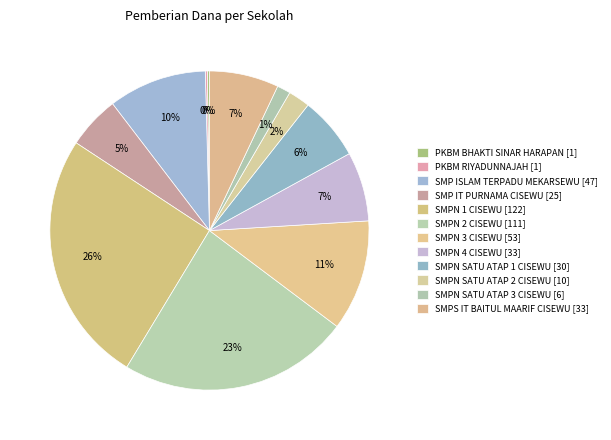

Which category has the biggest portion of the pie?

SMPN 1 CISEWU